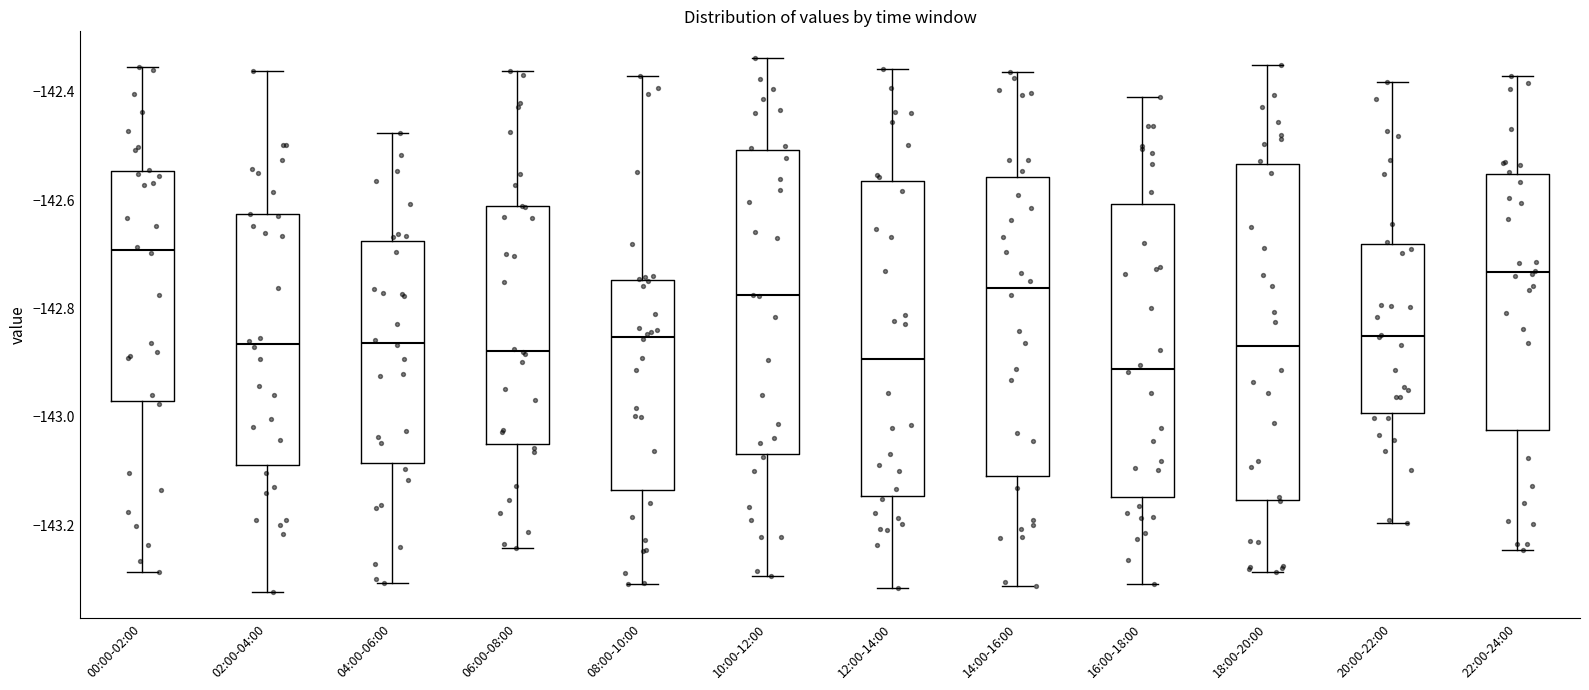

Comparing the boxes themselves (not the whiskers), which one is the tallest?

18:00-20:00